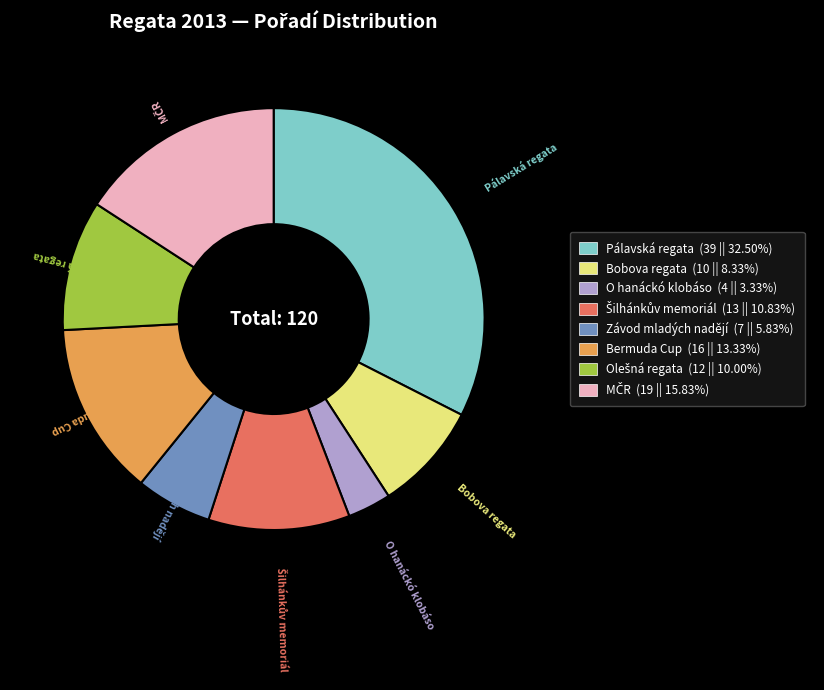

Does Závod mladých nadějí account for over 50% of the chart?

No